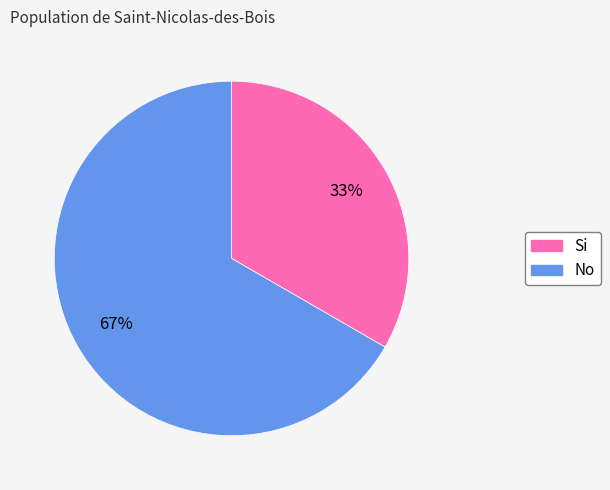

Is it true that No is 52% of the pie?

False